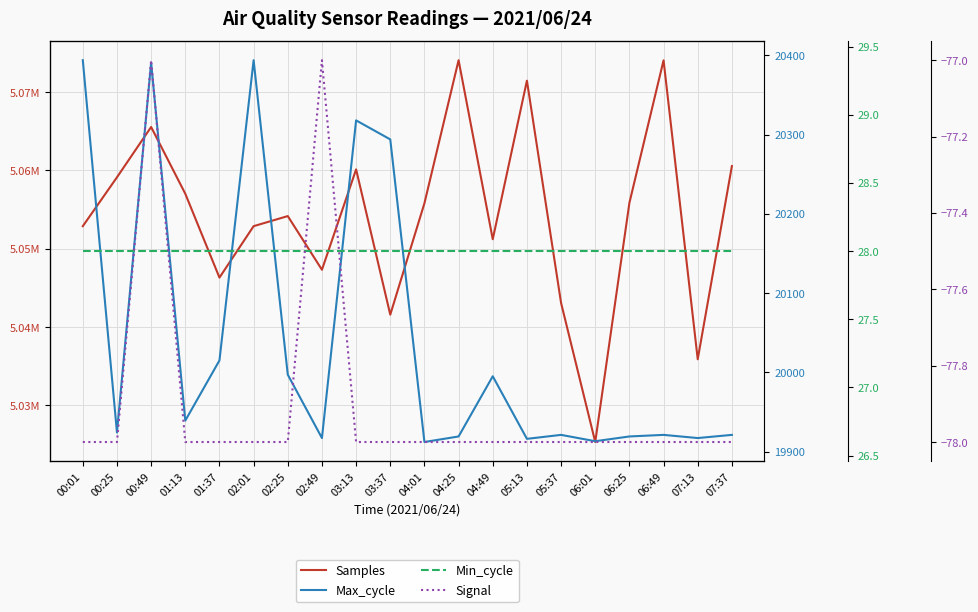

At which category does Max_cycle reach its first local peak?

00:49